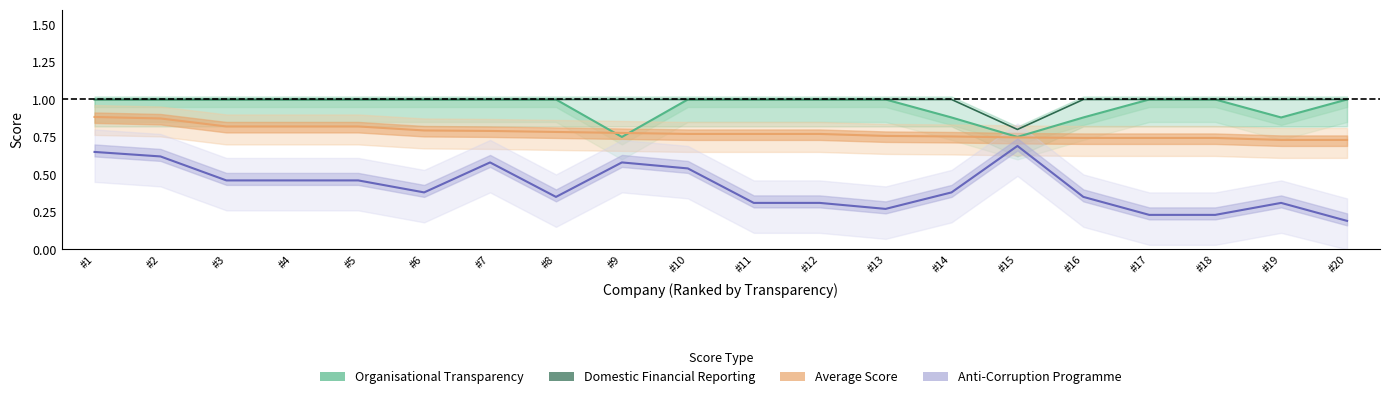

Which category has the lowest value in the Organisational Transparency series?

#9